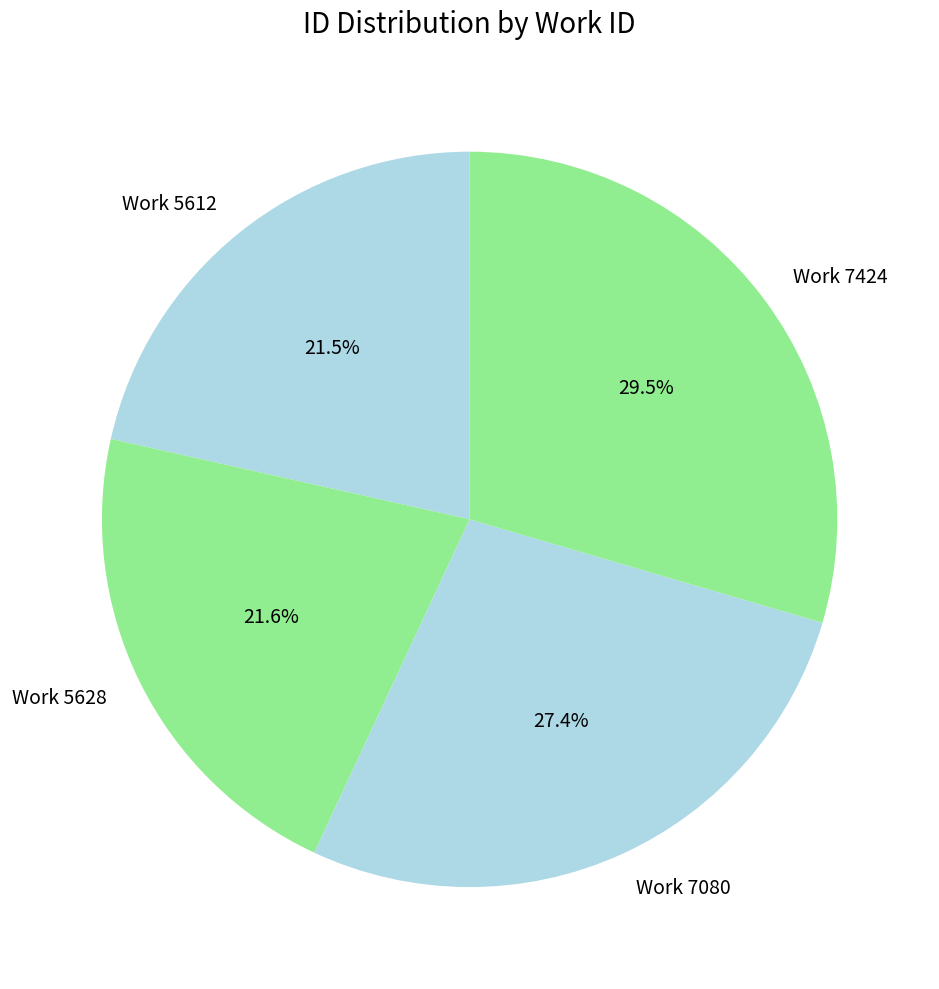

Which category has the biggest portion of the pie?

7424